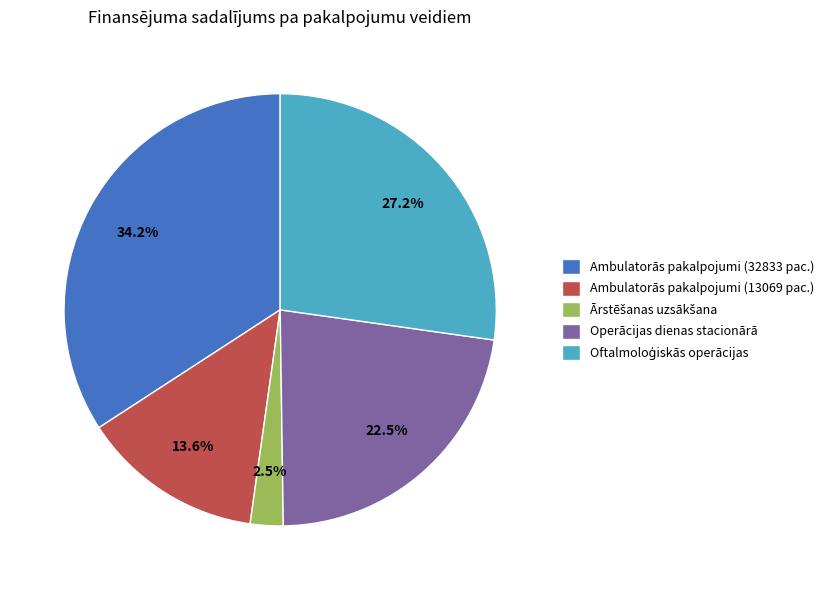

What is the largest slice in the pie chart?

Ambulatorās pakalpojumi (32833 pac.)